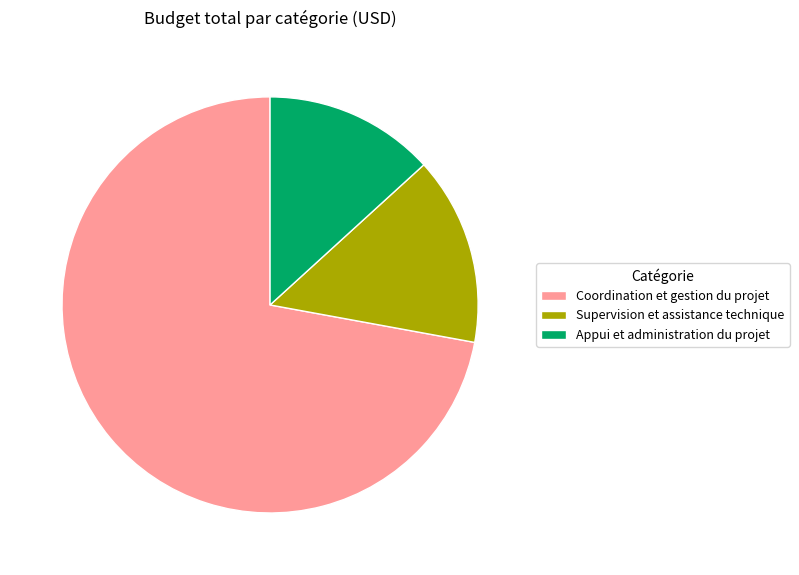

True or false: Coordination et gestion du projet accounts for 63% of the total.

False